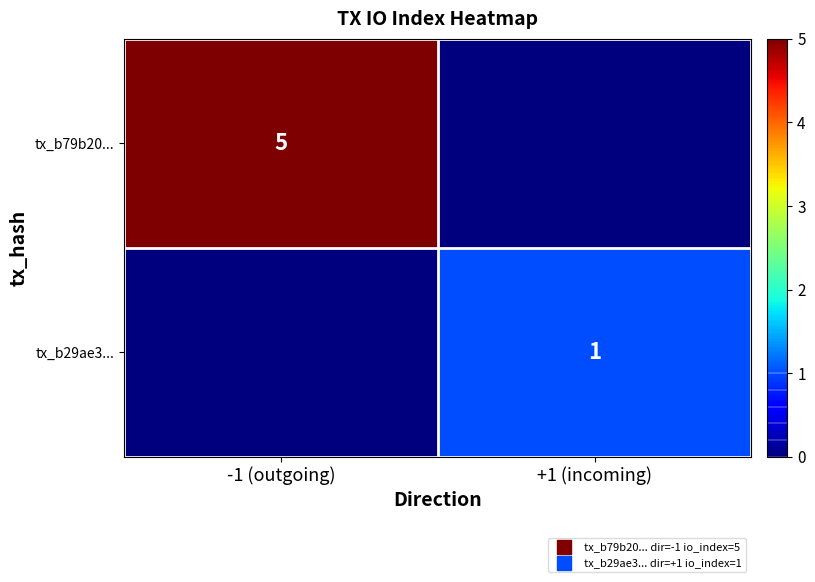

True or false: tx_b79b20... has a value of 2 at -1 (outgoing).

False